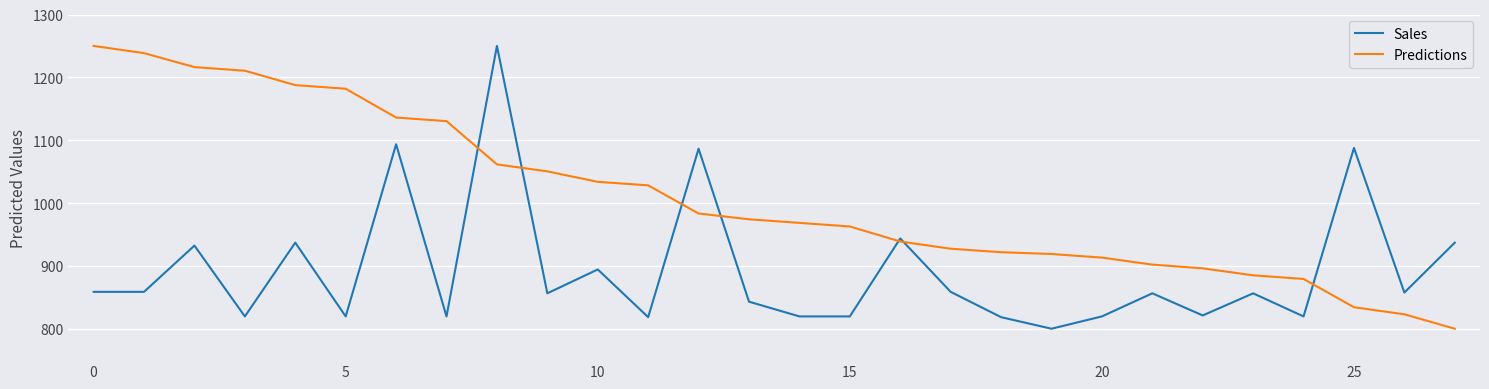

Rank the series by their average value, from highest to lowest.

Predictions, Sales